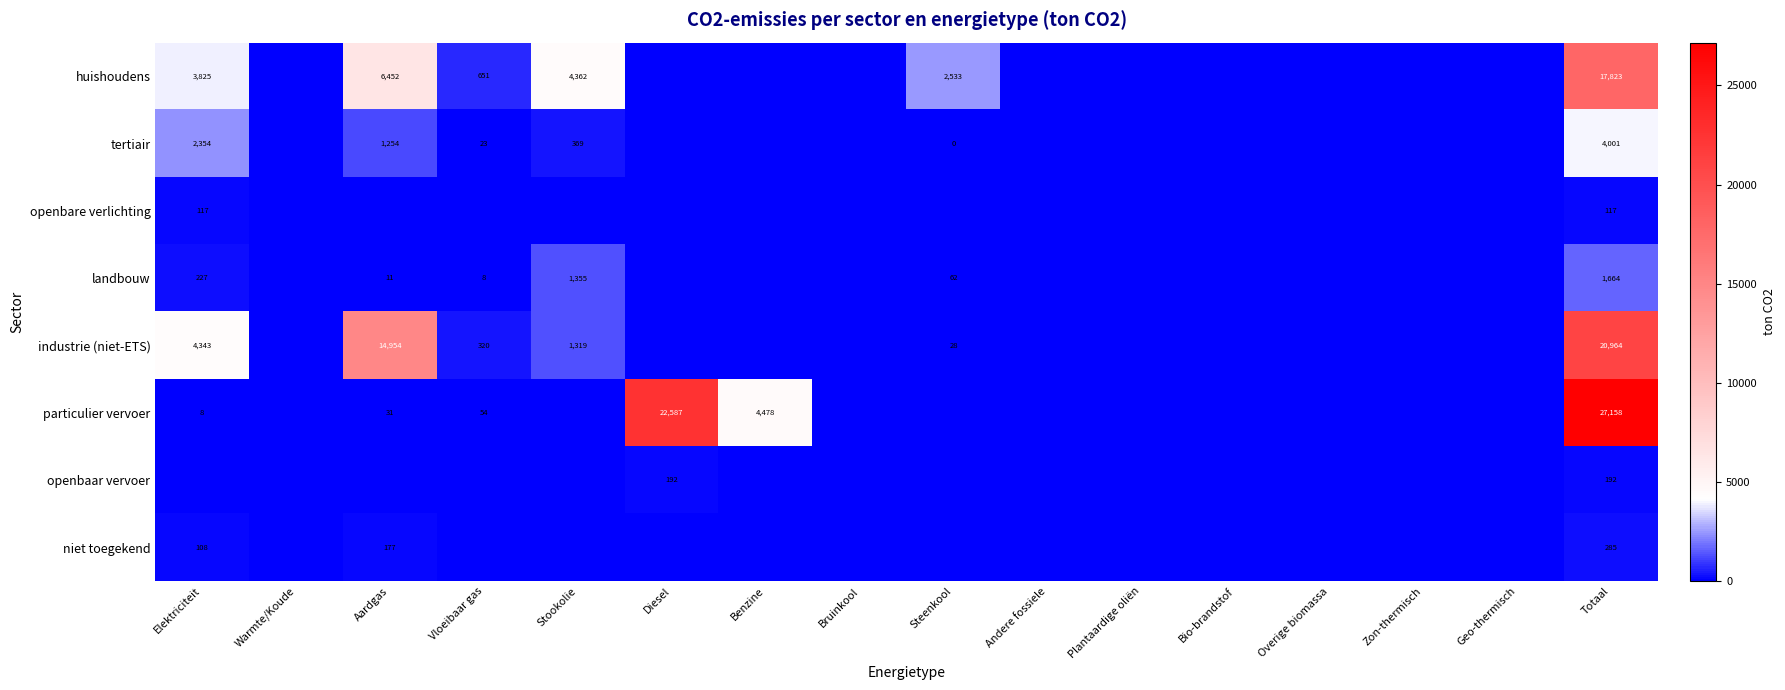

The value of niet toegekend at Elektriciteit is 64. True or false?

False